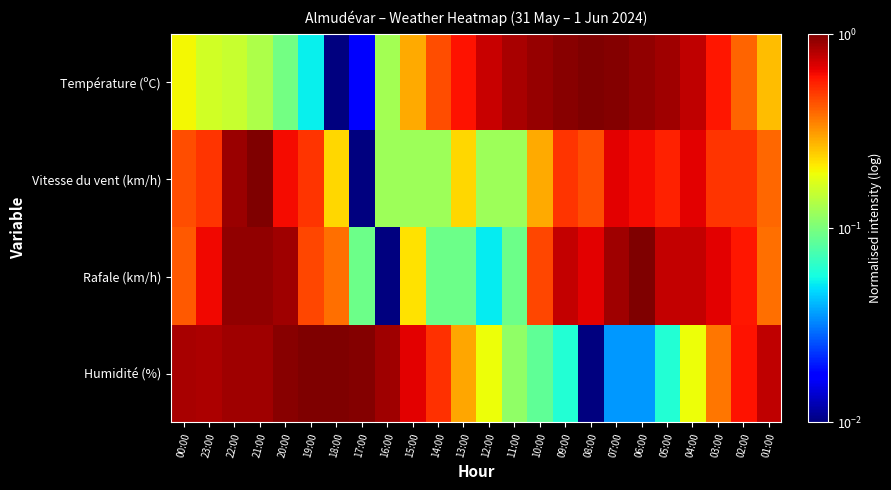

At which category is the sum across all series the highest?

21:00